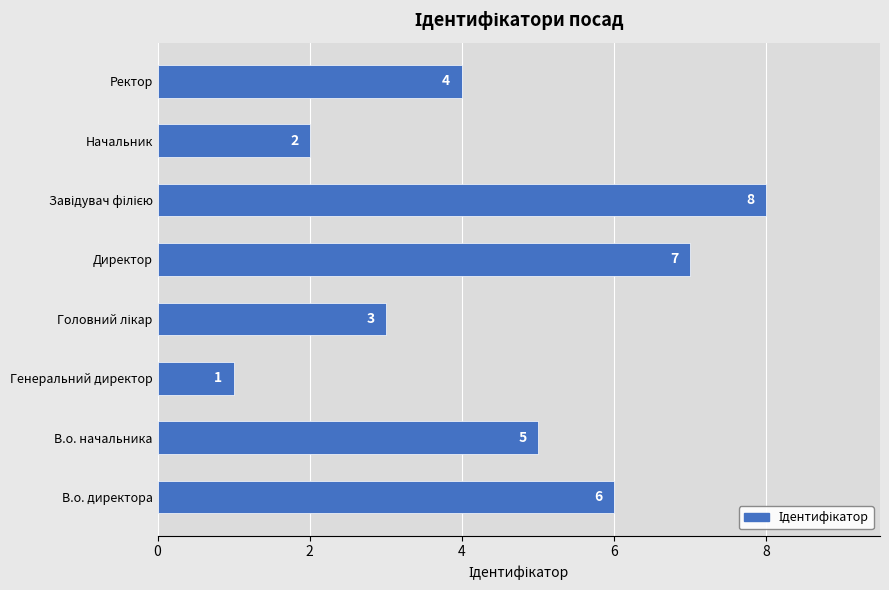

Where is the data nearest to the value 4?

Ректор